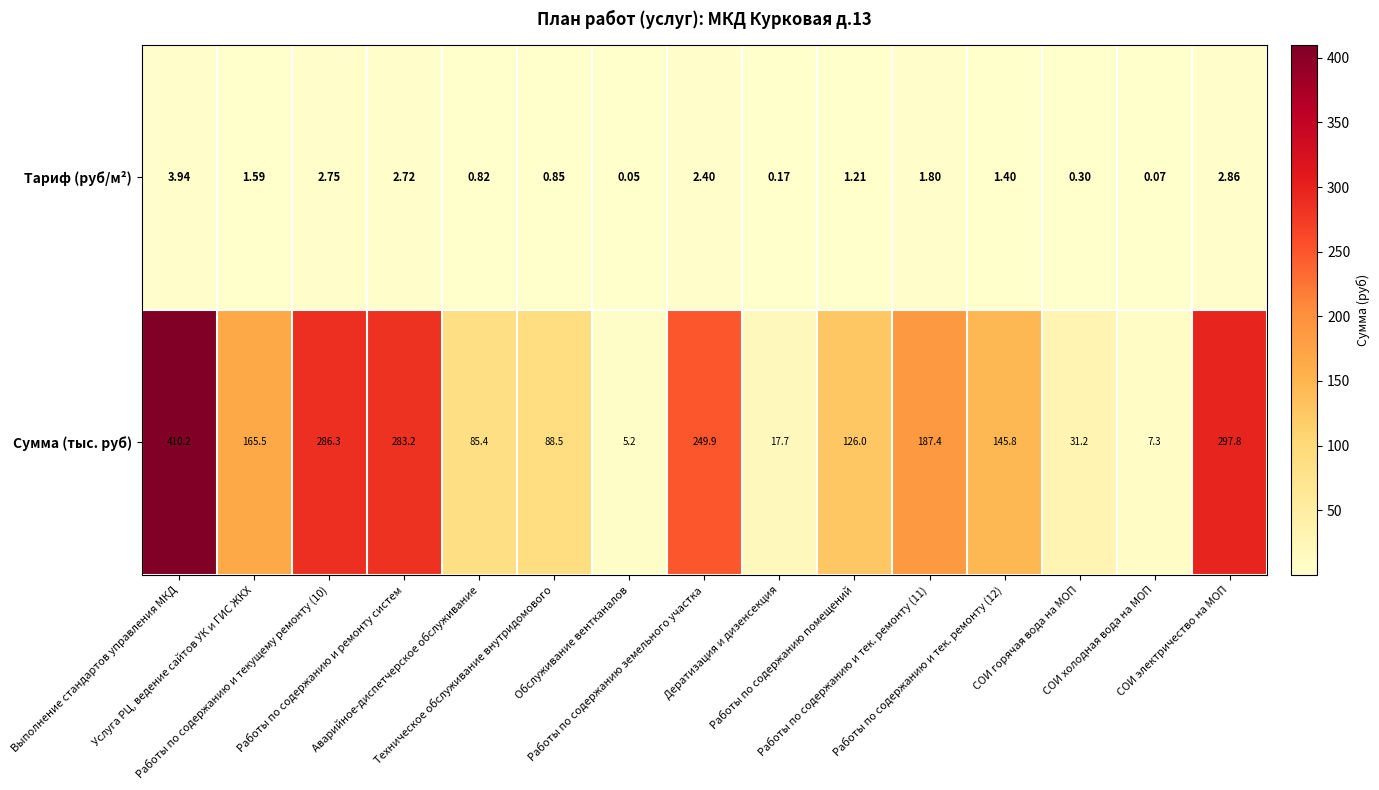

Which series has the widest spread of values?

Сумма (тыс. руб)